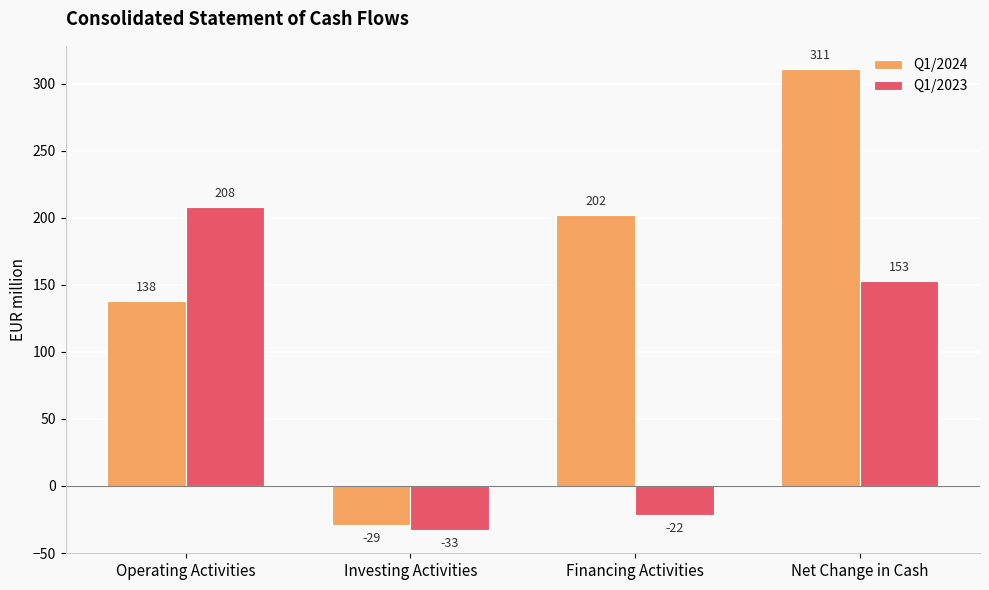

How many values in Q1/2023 are below zero?

2